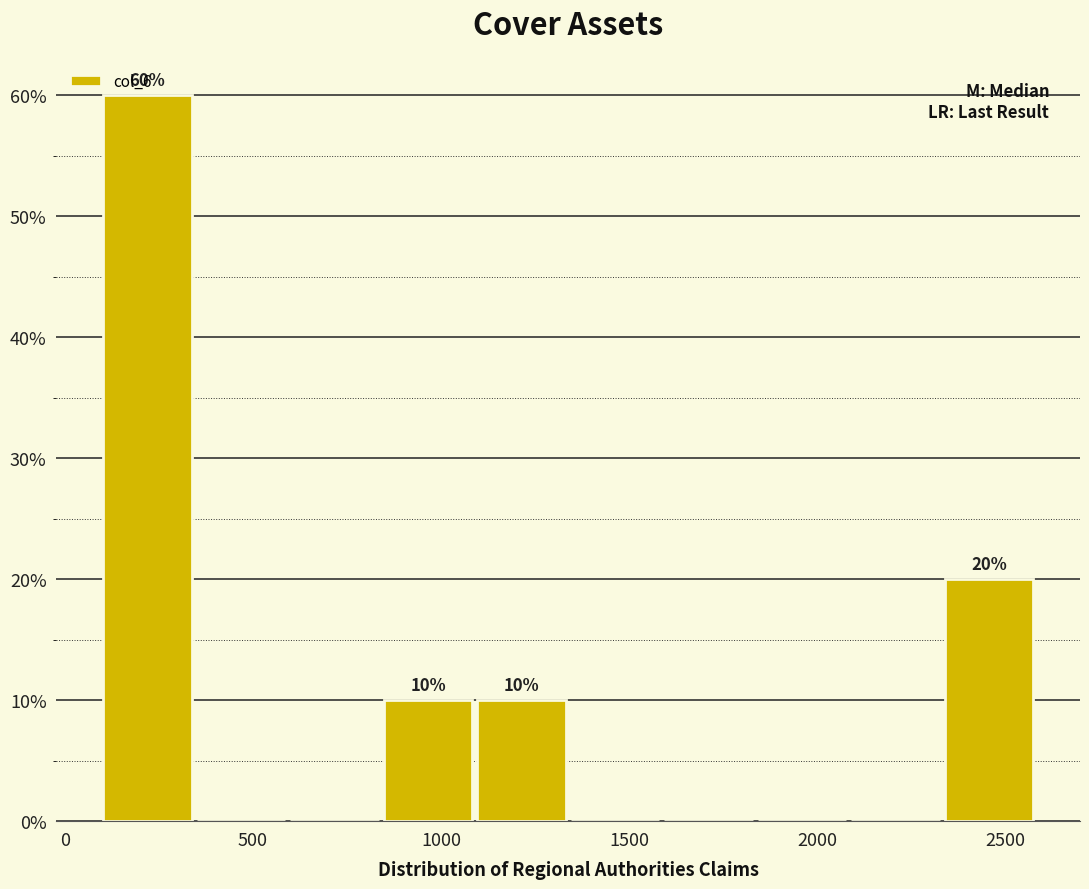

Which range on the x-axis has the tallest bar?

100 to 350